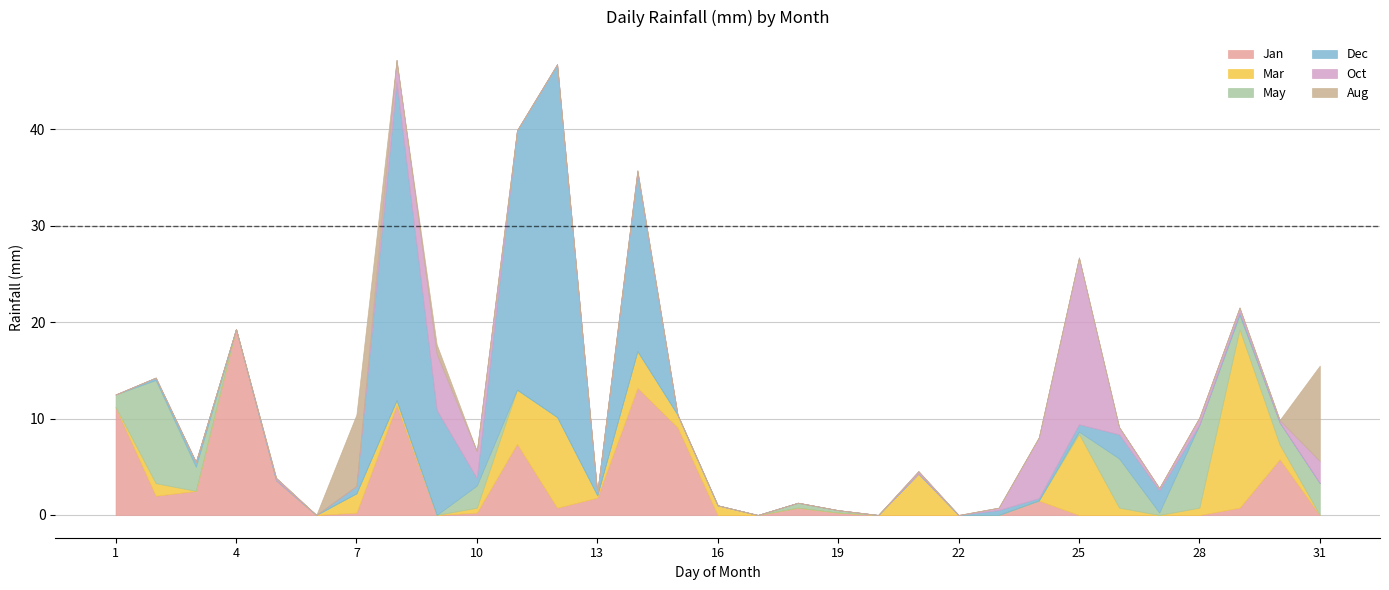

What is the total value across all series at 18?

1.3